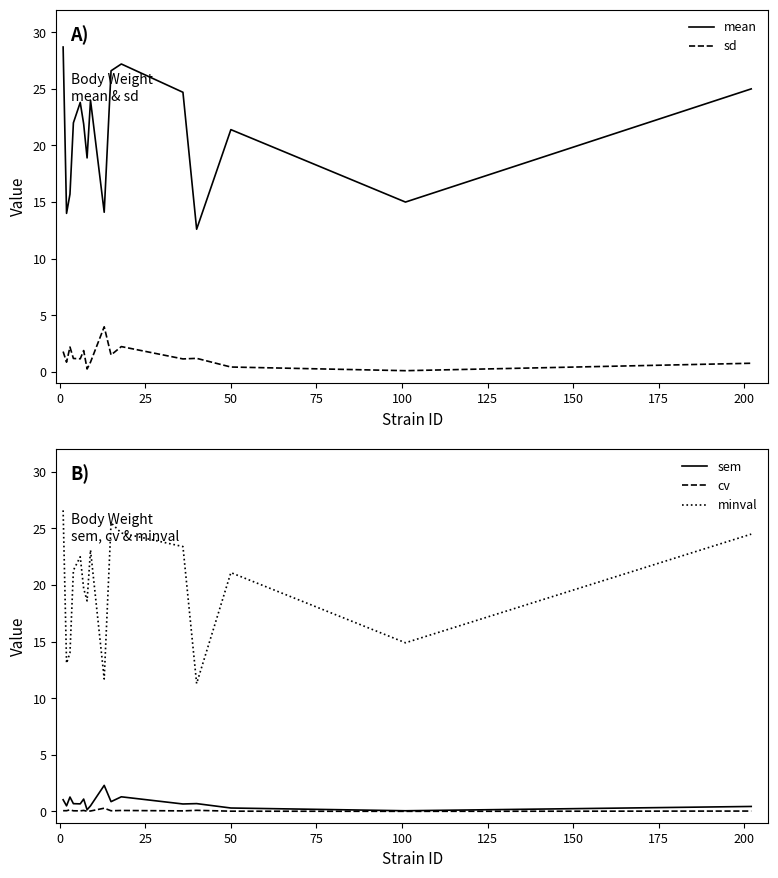

True or false: cv and minval intersect in this chart.

False